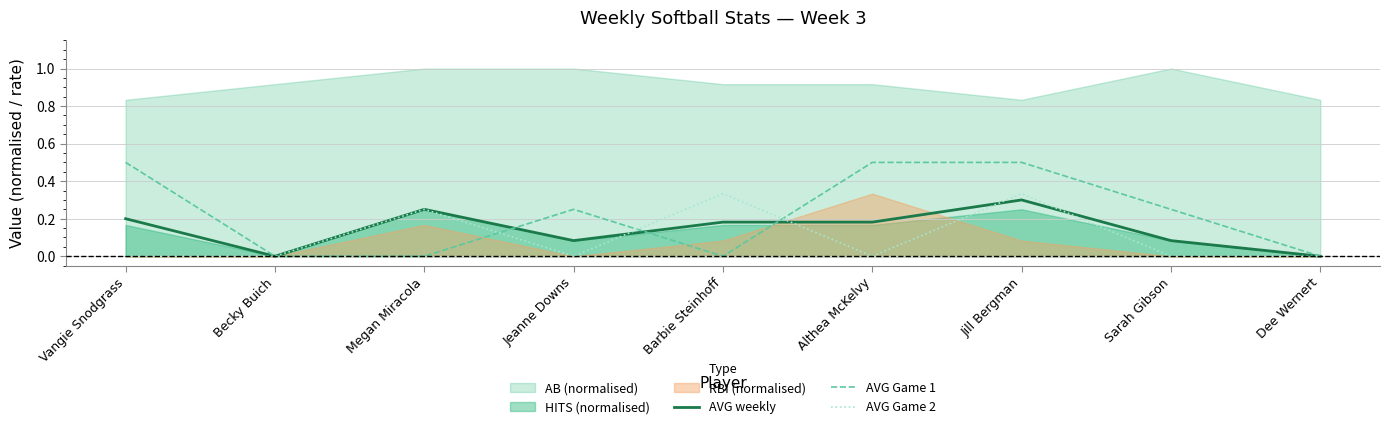

What is the difference between the highest and lowest values at Barbie Steinhoff?

0.3